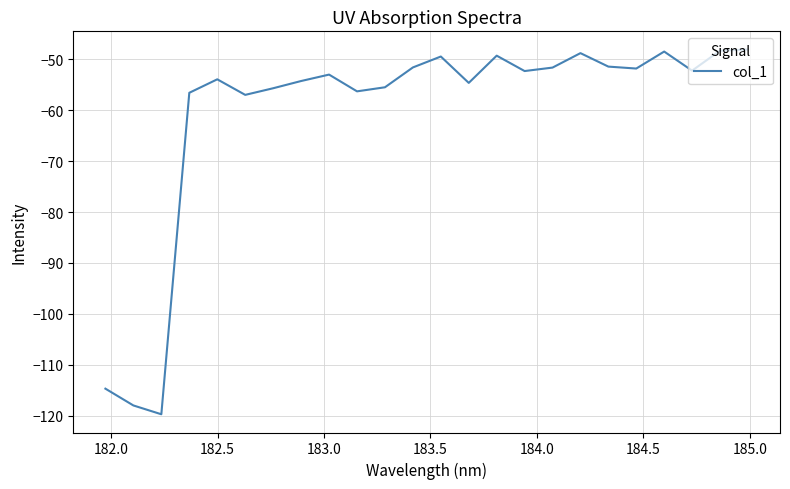

Is this an area chart (filled region under the line)?

No